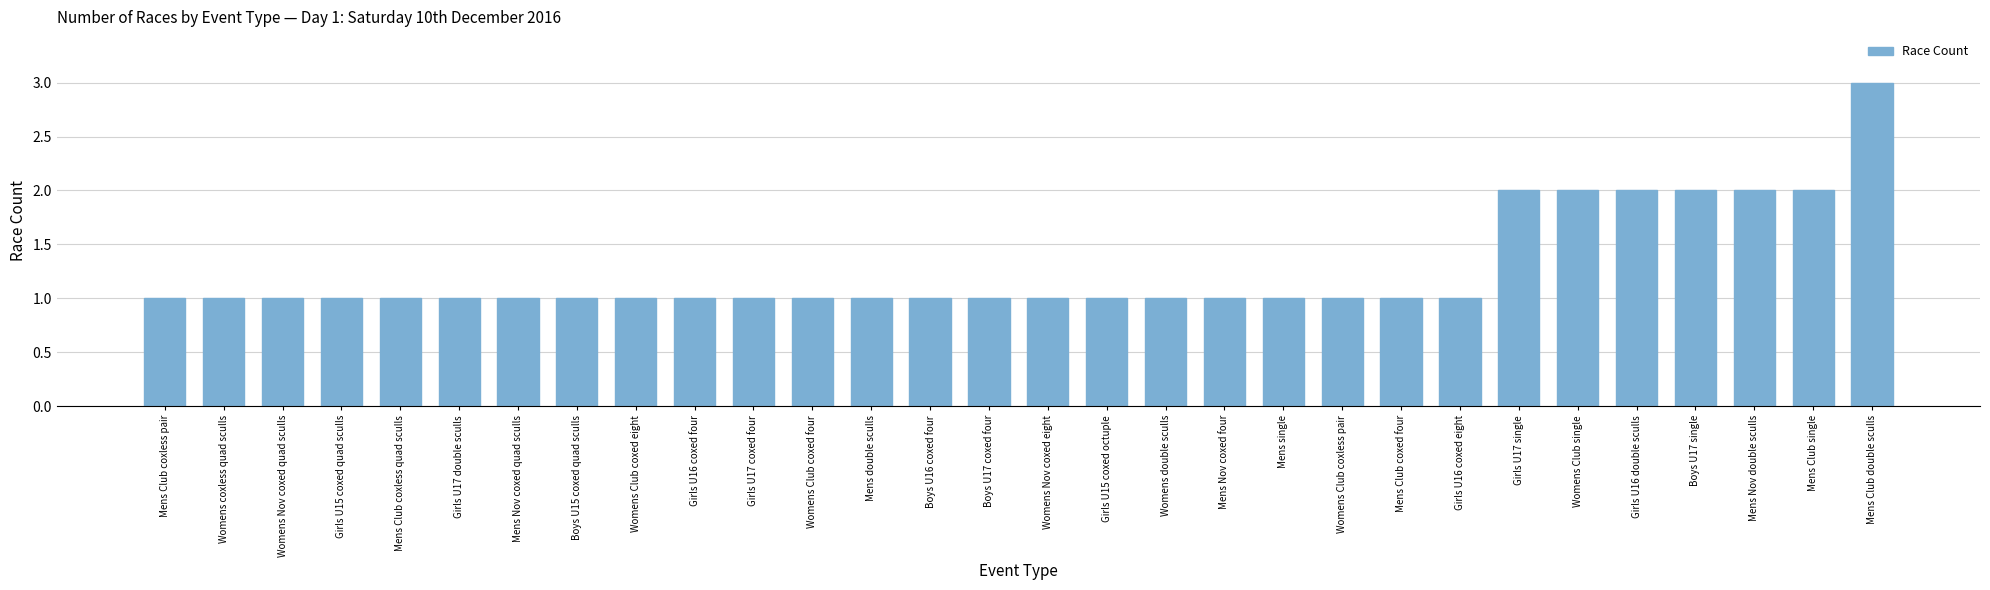

Reading left to right, what are all the values shown in this chart?

Mens Club coxless pair=1	Womens coxless quad sculls=1	Womens Nov coxed quad sculls=1	Girls U15 coxed quad sculls=1	Mens Club coxless quad sculls=1	Girls U17 double sculls=1	Mens Nov coxed quad sculls=1	Boys U15 coxed quad sculls=1	Womens Club coxed eight=1	Girls U16 coxed four=1	Girls U17 coxed four=1	Womens Club coxed four=1	Mens double sculls=1	Boys U16 coxed four=1	Boys U17 coxed four=1	Womens Nov coxed eight=1	Girls U15 coxed octuple=1	Womens double sculls=1	Mens Nov coxed four=1	Mens single=1	Womens Club coxless pair=1	Mens Club coxed four=1	Girls U16 coxed eight=1	Girls U17 single=2	Womens Club single=2	Girls U16 double sculls=2	Boys U17 single=2	Mens Nov double sculls=2	Mens Club single=2	Mens Club double sculls=3